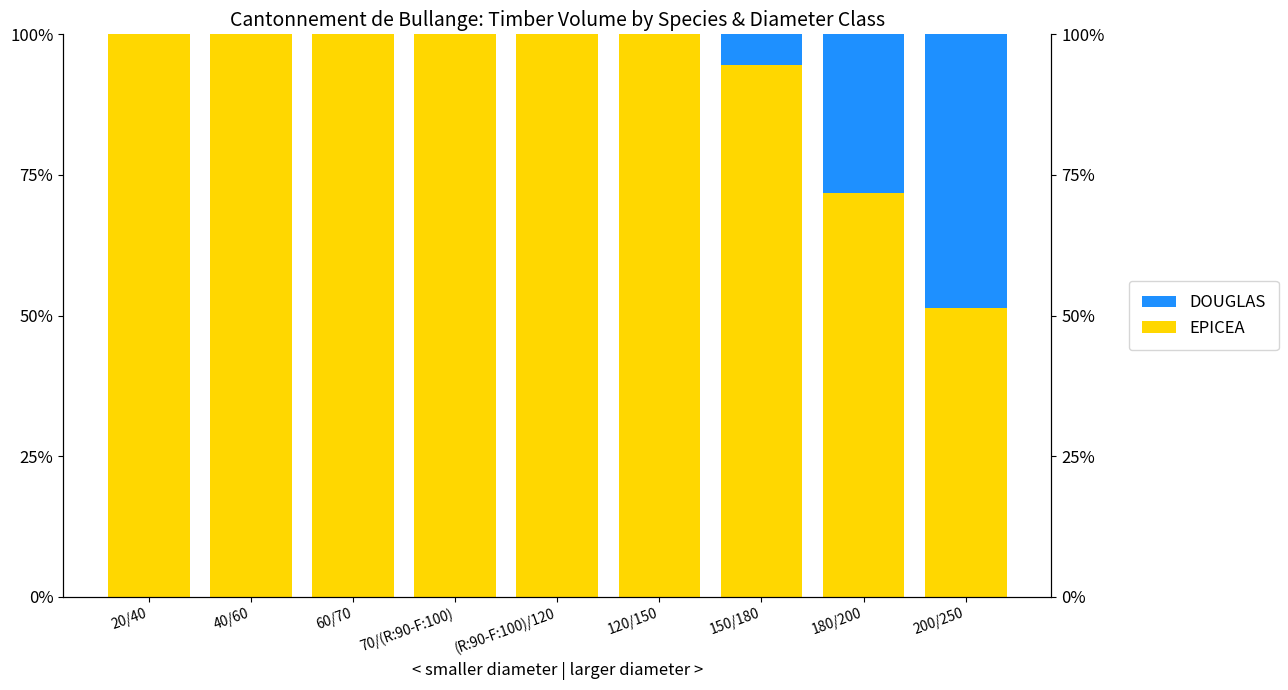

Rank the categories by EPICEA value from lowest to highest.

200/250, 180/200, 150/180, 20/40, 40/60, 60/70, 70/(R:90-F:100), (R:90-F:100)/120, 120/150